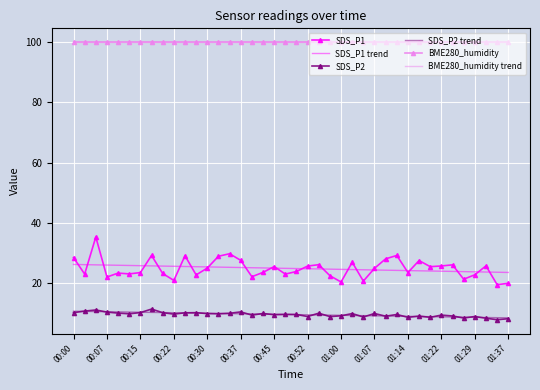

How many values in the SDS_P2 trend series are below 9?

12